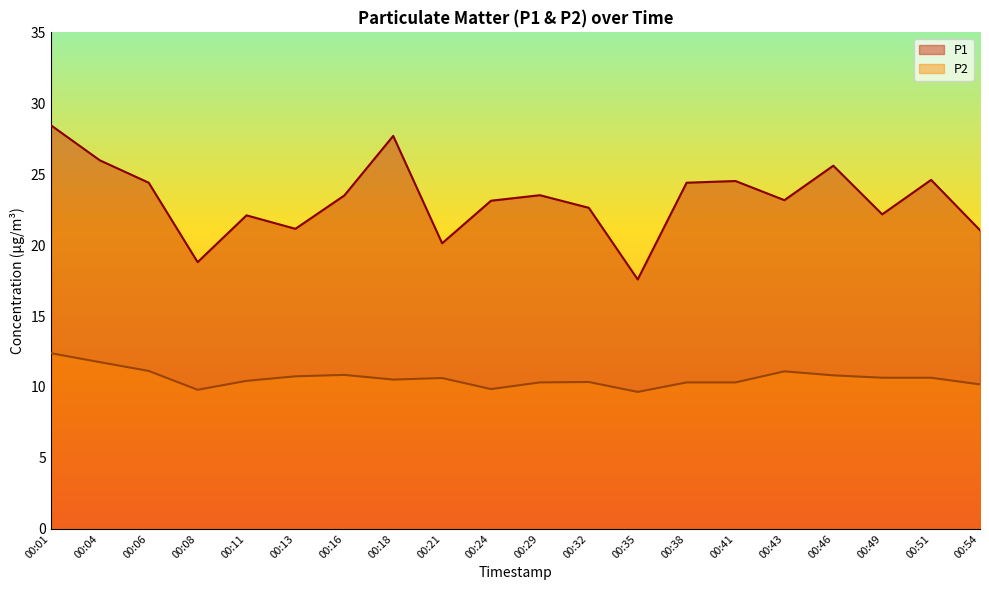

What are all the series names shown in the legend?

P1, P2